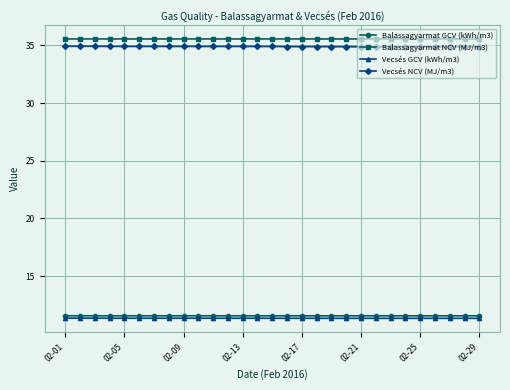

Does the chart have visible grid lines?

Yes